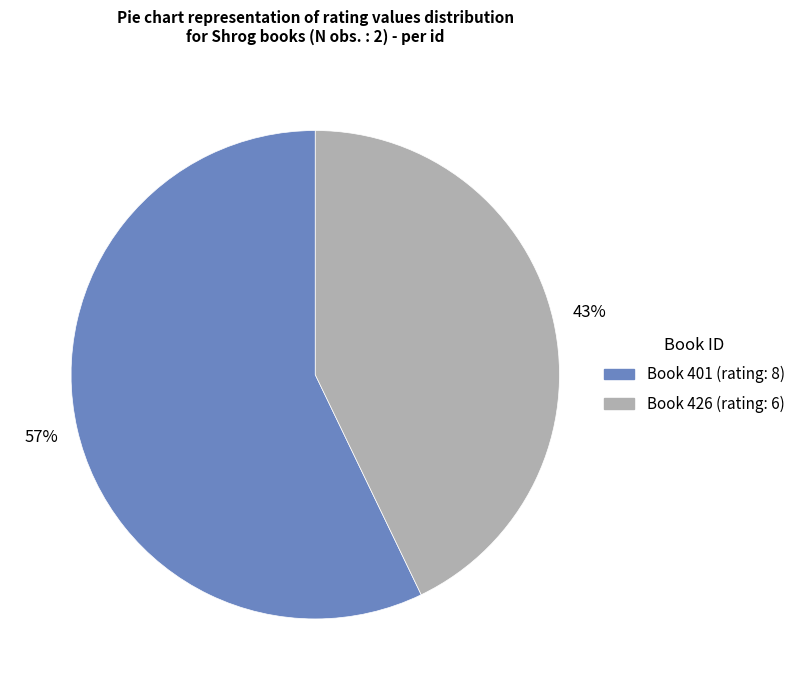

Is there any slice that represents more than half of the pie?

Yes